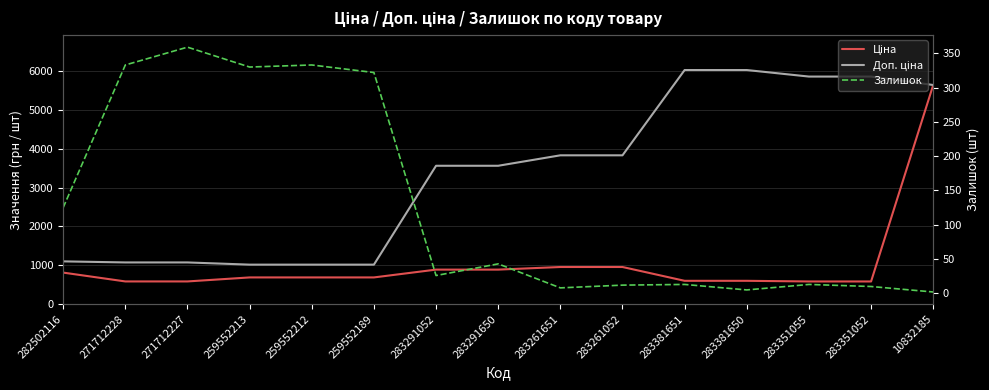

What are all the series names shown in the legend?

Ціна, Доп. ціна, Залишок